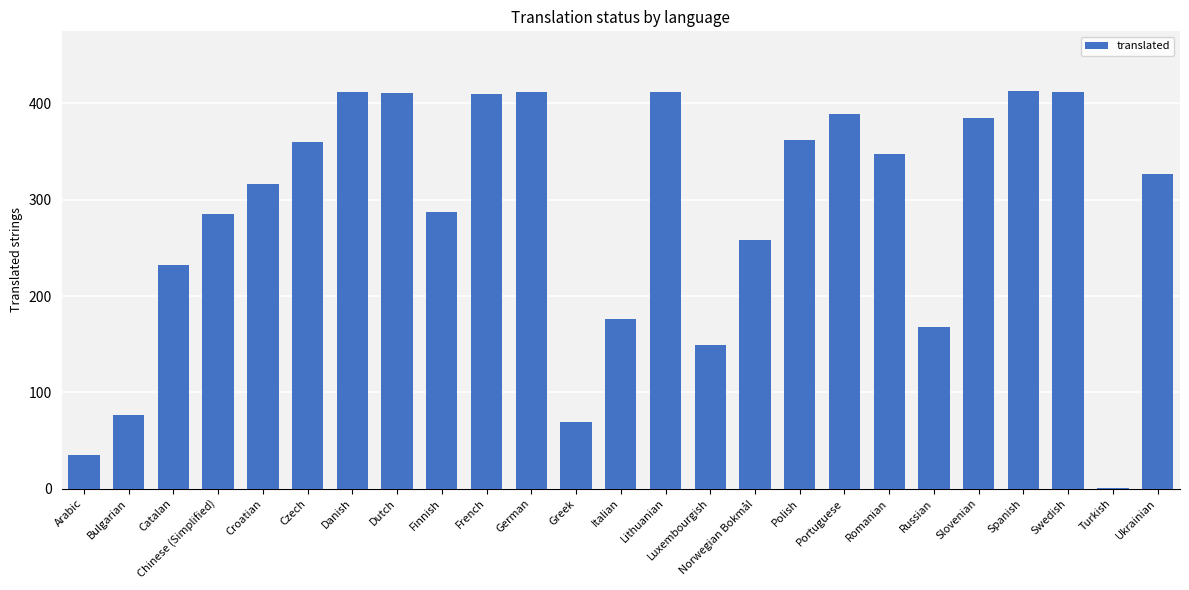

What is the greatest value displayed?

413